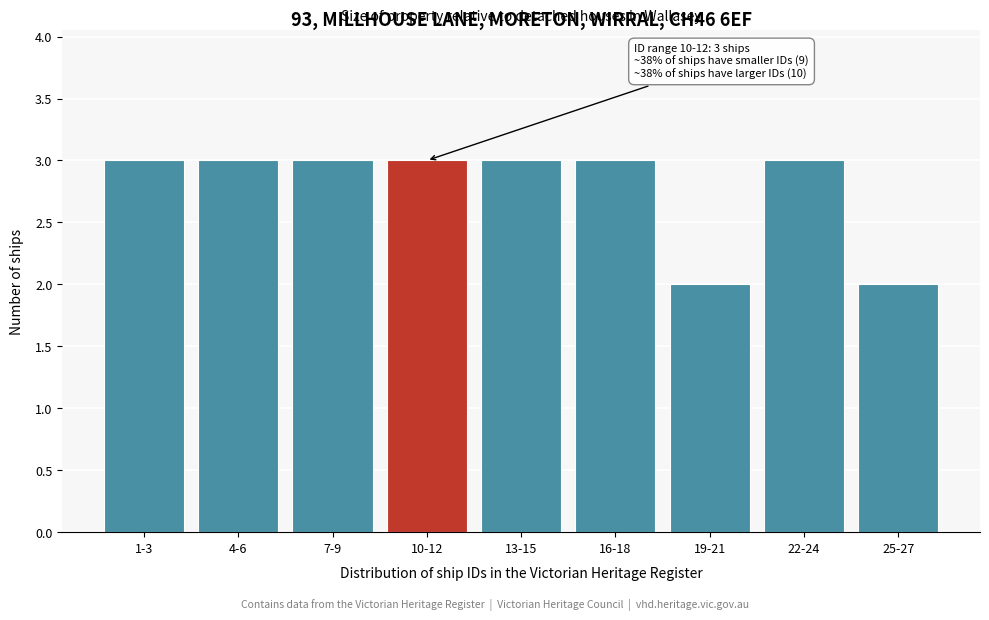

Reading left to right, extract all data points from this chart.

1-3=3	4-6=3	7-9=3	10-12=3	13-15=3	16-18=3	19-21=2	22-24=3	25-27=2